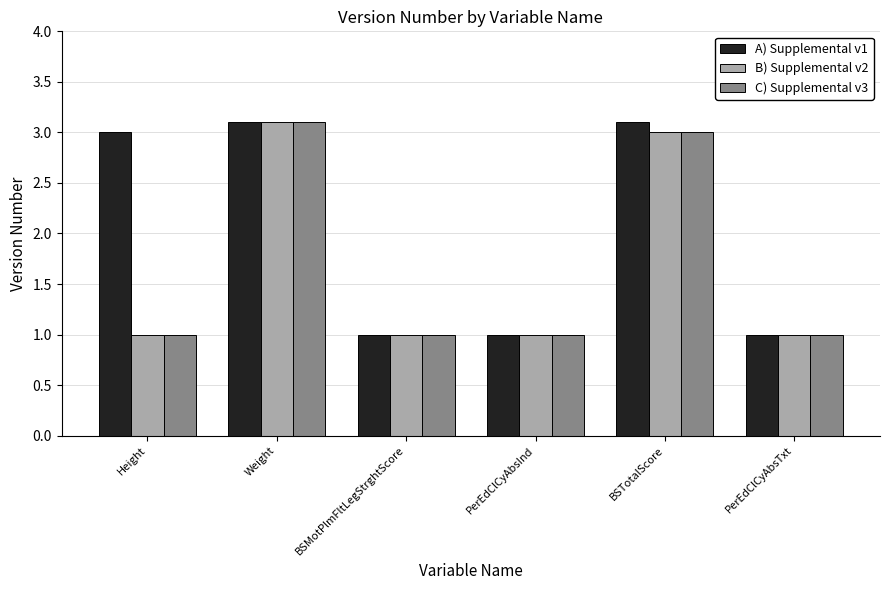

What is the difference between the B) Supplemental v2 values at Weight and PerEdClCyAbsInd?

2.1